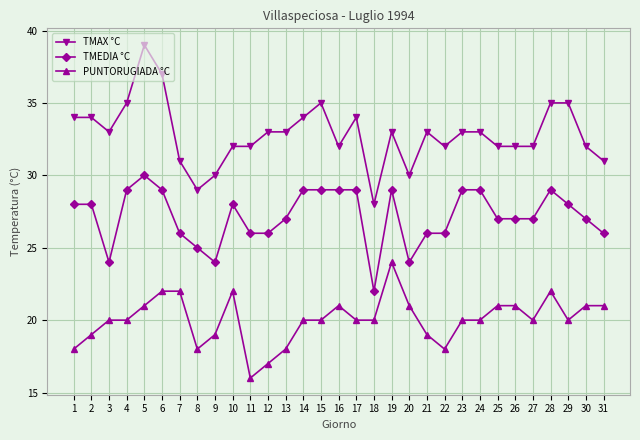

Is this an area chart (filled region under the line)?

No